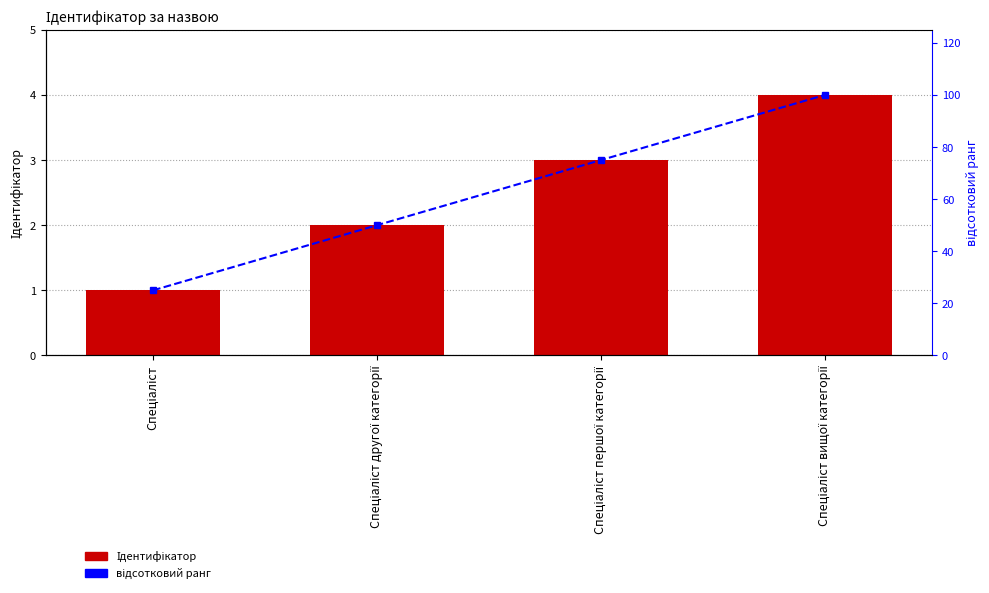

Between Спеціаліст другої категорії and Спеціаліст, which is larger?

Спеціаліст другої категорії